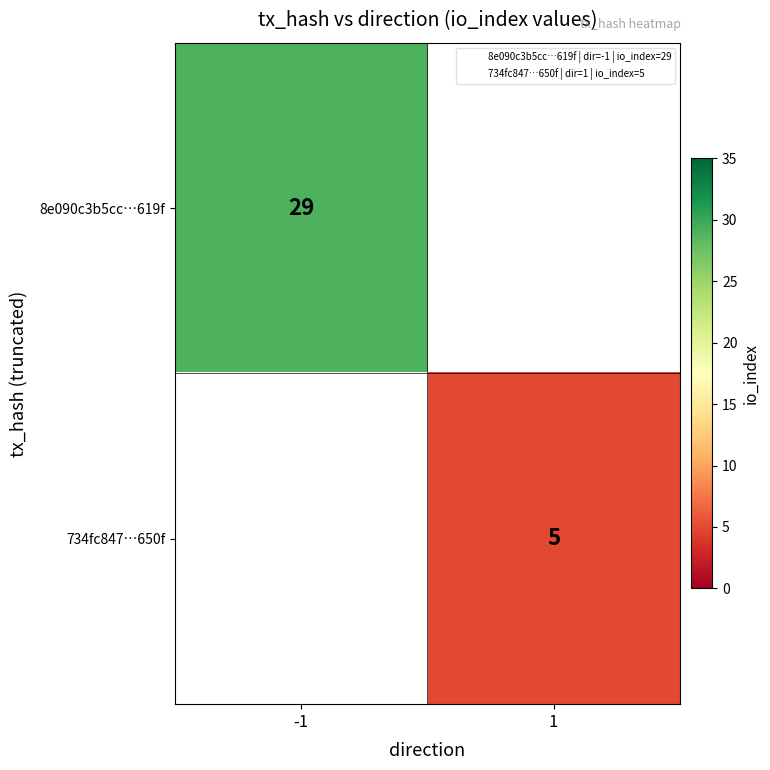

What is the greatest value displayed?

29.0